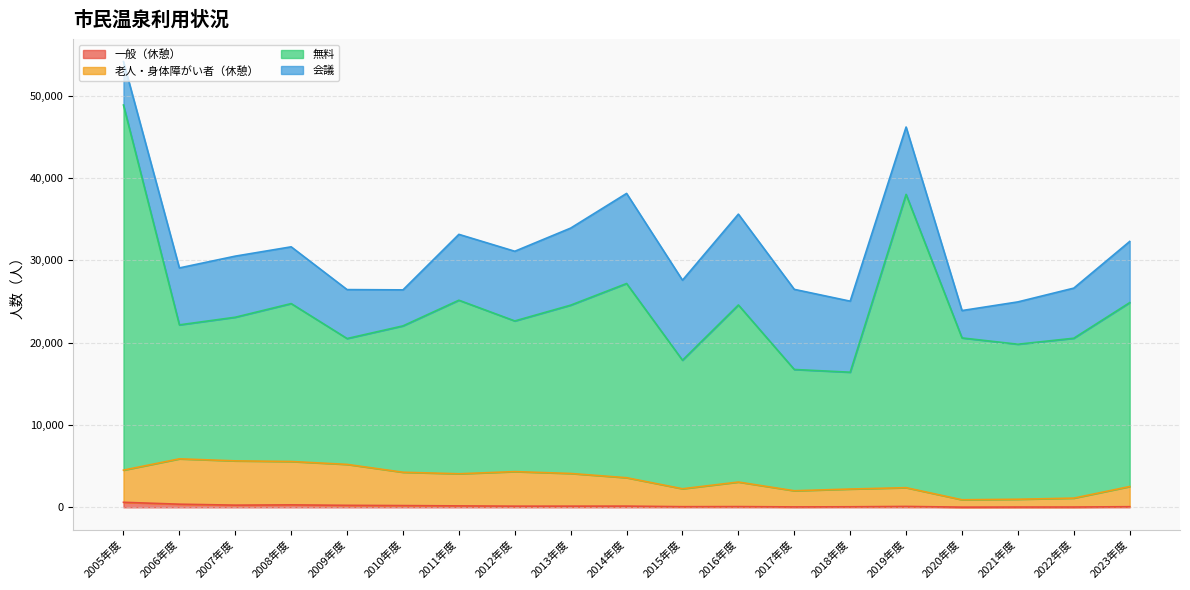

Does the chart have visible grid lines?

Yes